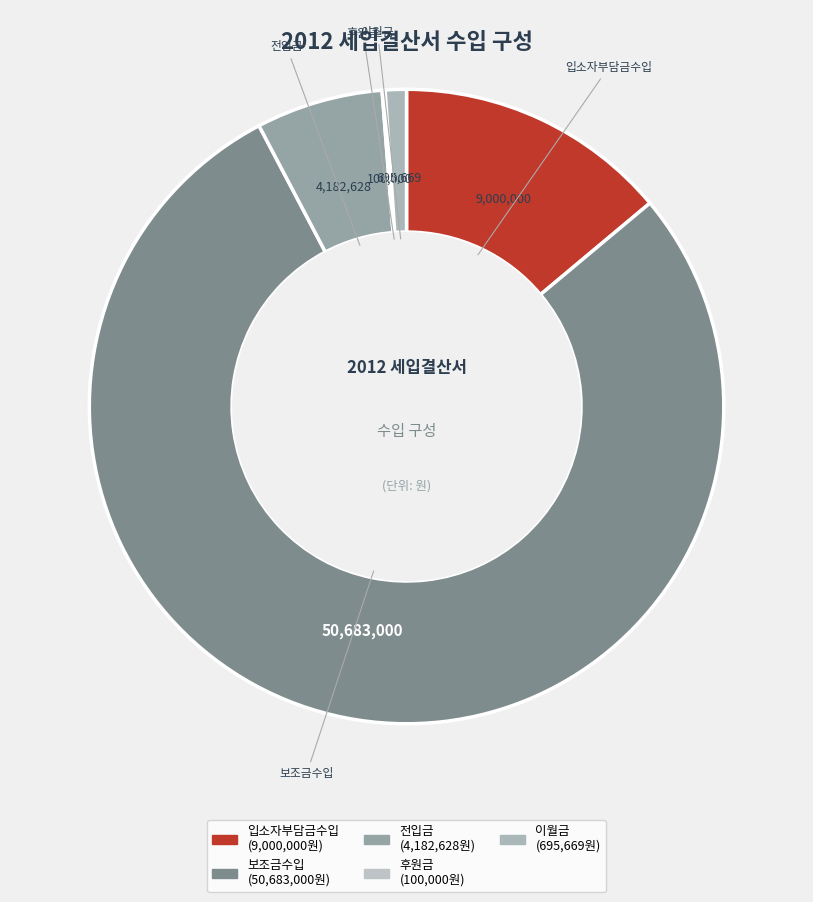

The 보조금수입 slice represents 78% of the pie. True or false?

True